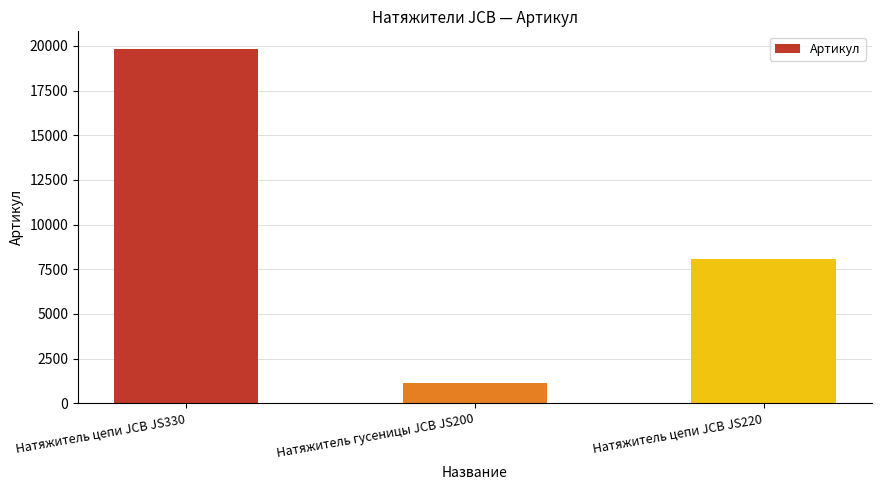

What is the difference between the maximum and minimum values?

18677